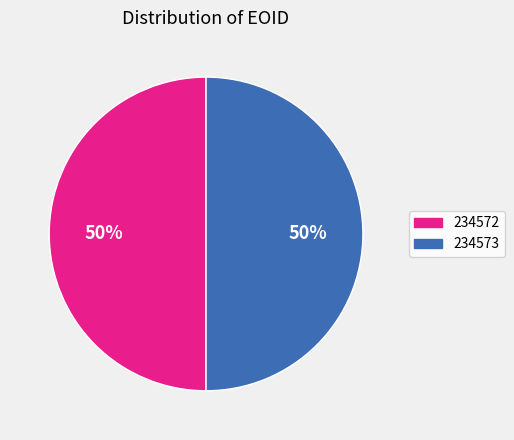

How many slices are in this pie chart?

2